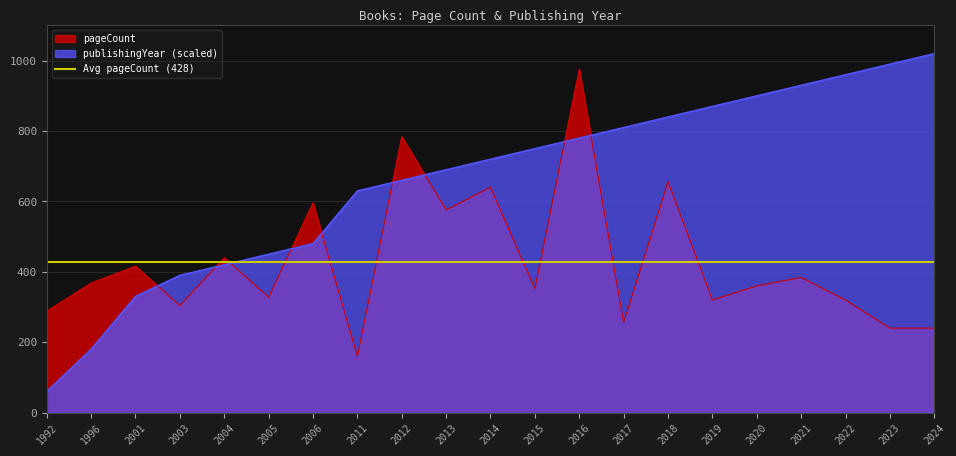

Reading right to left, list all the values displayed in this chart.

pageCount: 240	240	320	384	360	320	656	256	976	352	640	576	784	160	596	328	440	304	416	368	288
publishingYear_scaled: 1020	990	960	930	900	870	840	810	780	750	720	690	660	630	480	450	420	390	330	180	60